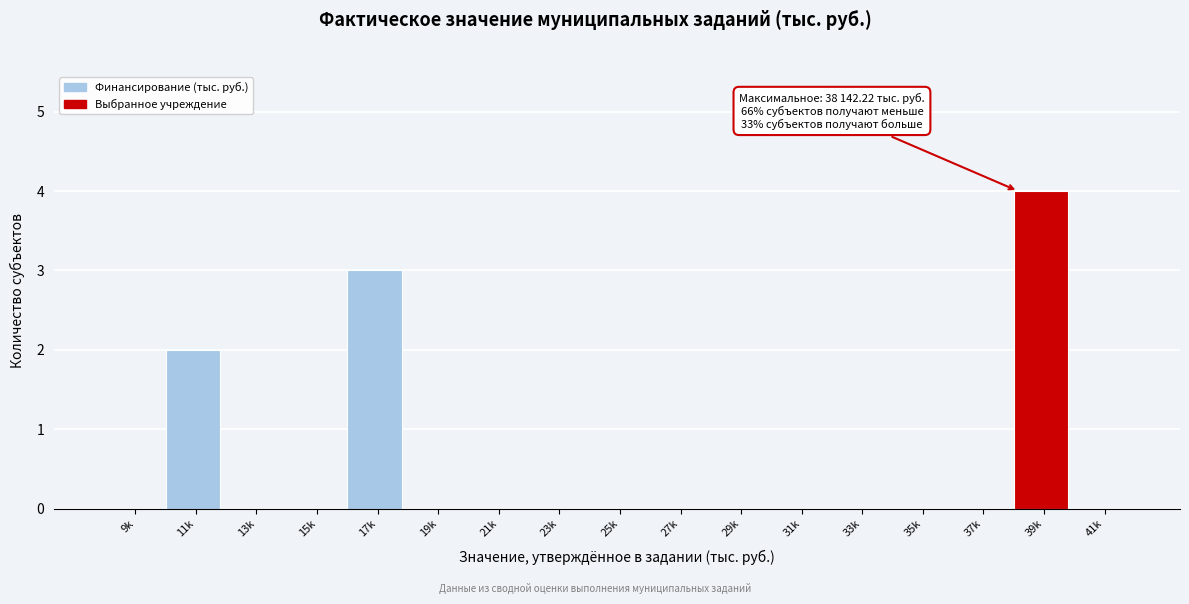

Reading right to left, extract all data points from this chart.

41k=0	39k=4	37k=0	35k=0	33k=0	31k=0	29k=0	27k=0	25k=0	23k=0	21k=0	19k=0	17k=3	15k=0	13k=0	11k=2	9k=0